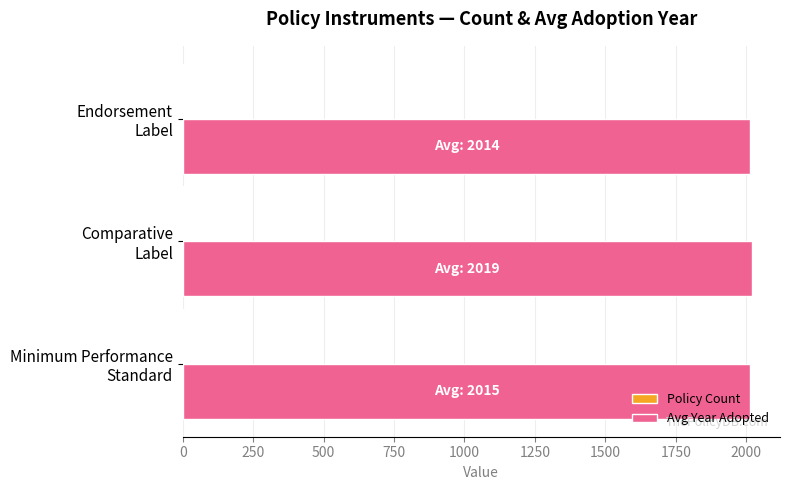

Which series has the largest total across all categories?

Avg Year Adopted